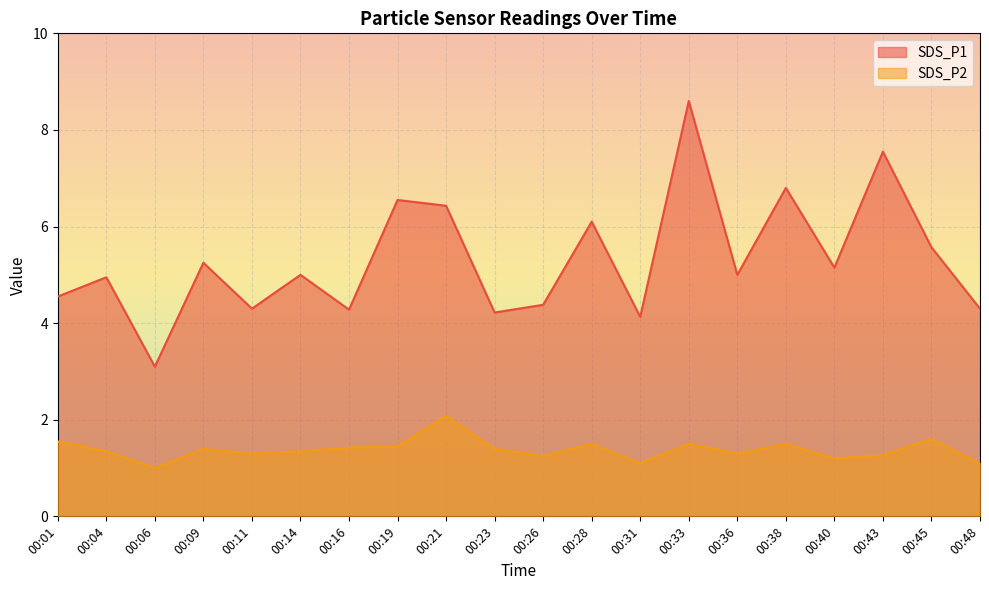

List the series in order of their overall mean, lowest first.

SDS_P2, SDS_P1